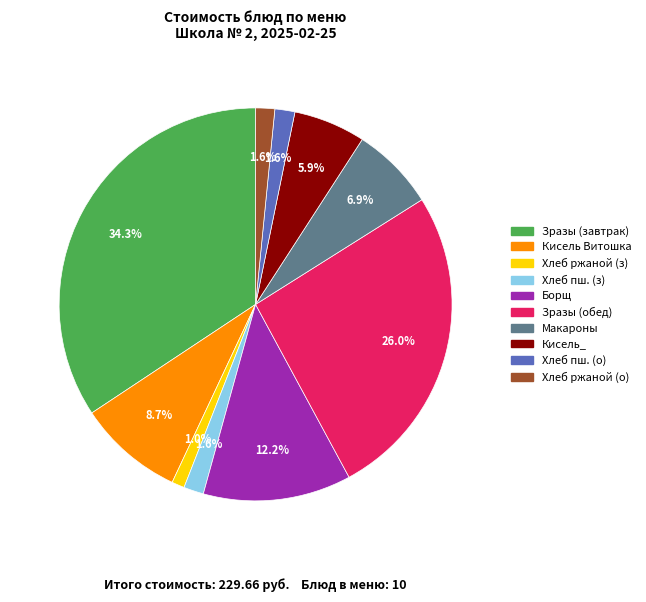

Does any single category account for the majority?

No